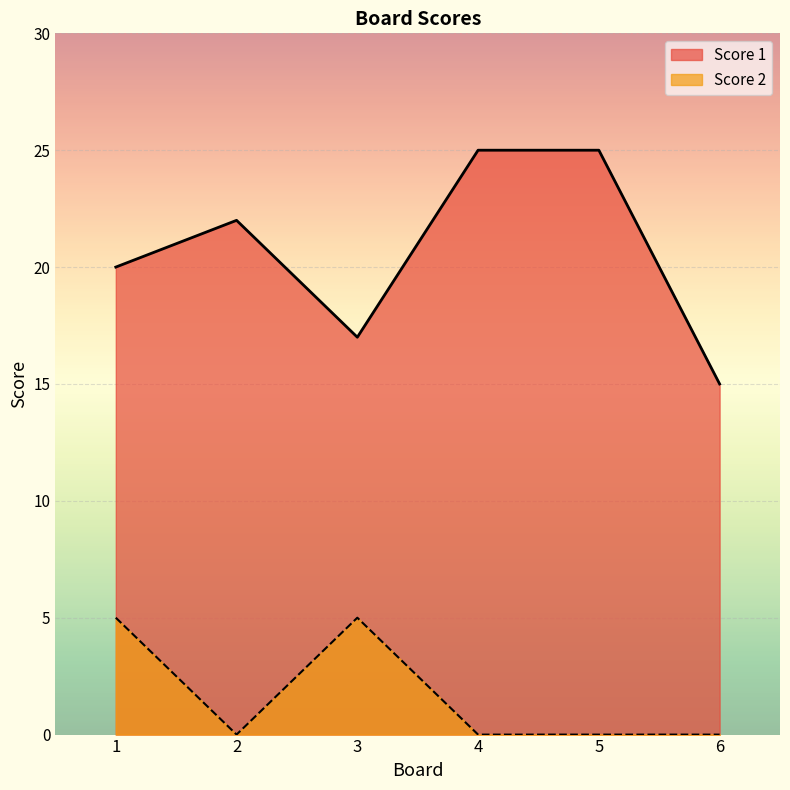

How many lines are shown in the chart?

2